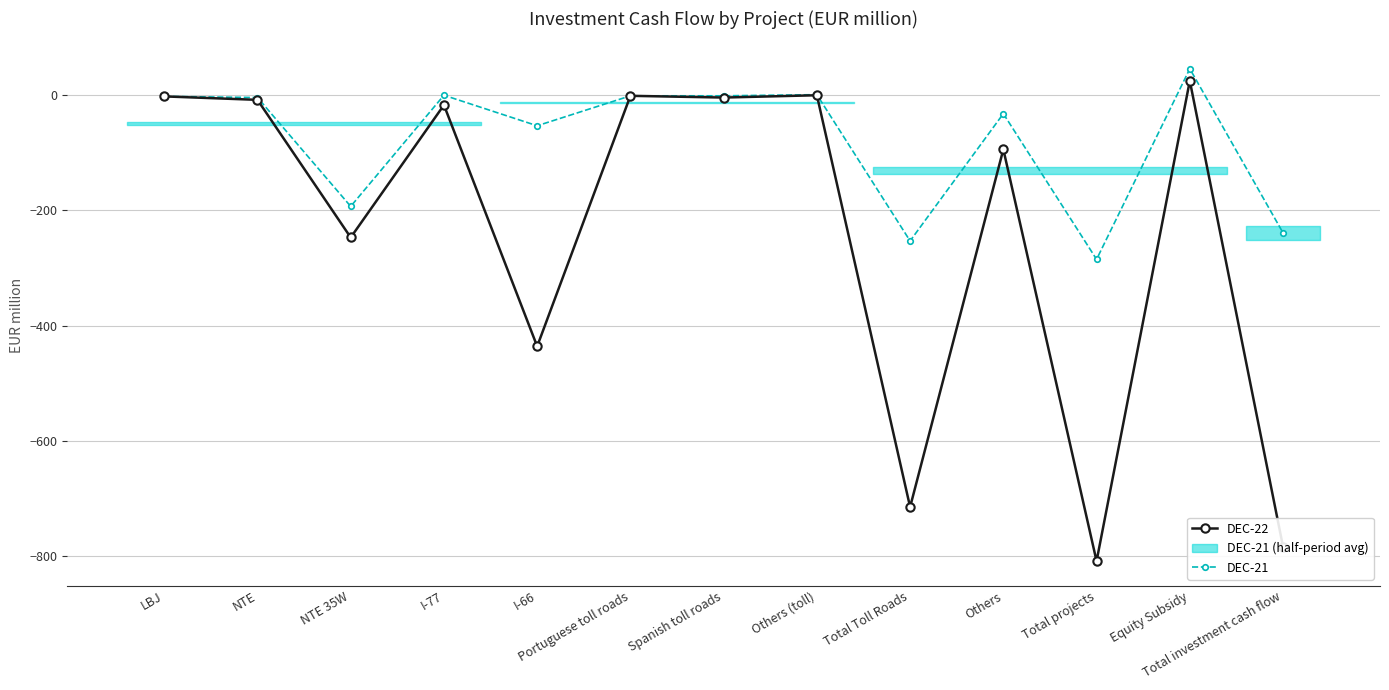

Read the DEC-22 value at Others, to the nearest 50.

-100